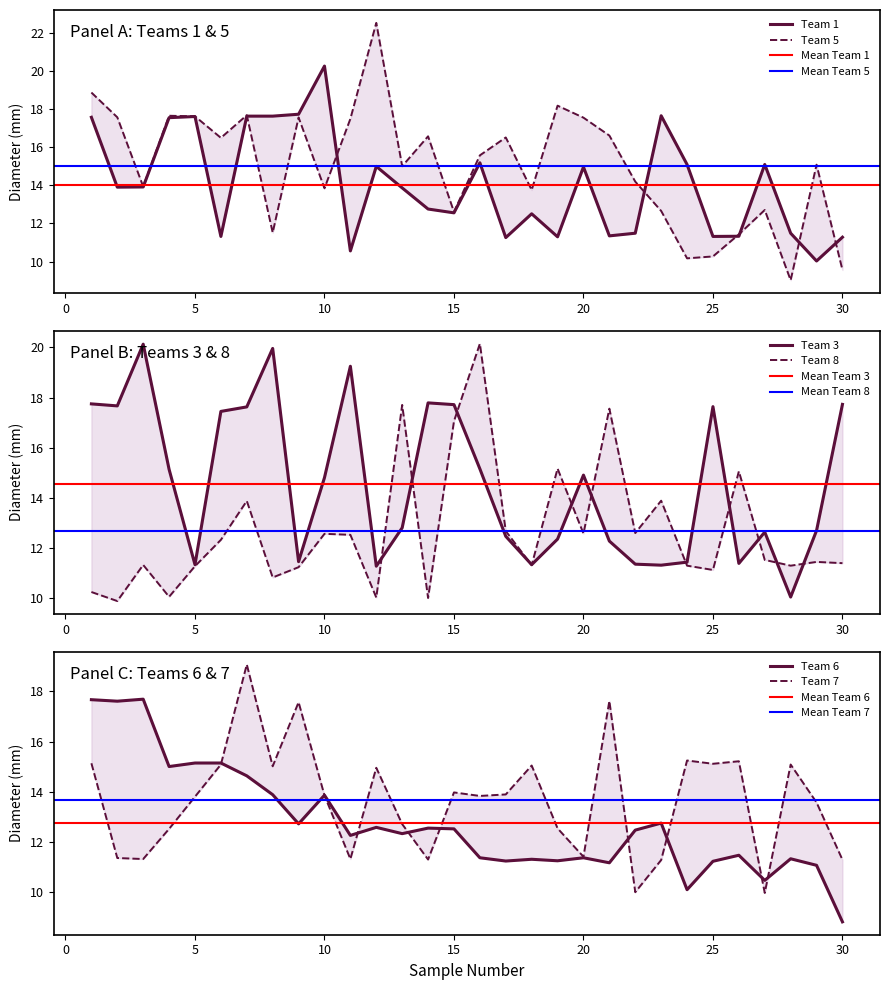

The value of Team 1 at 28 is 11.5. True or false?

True